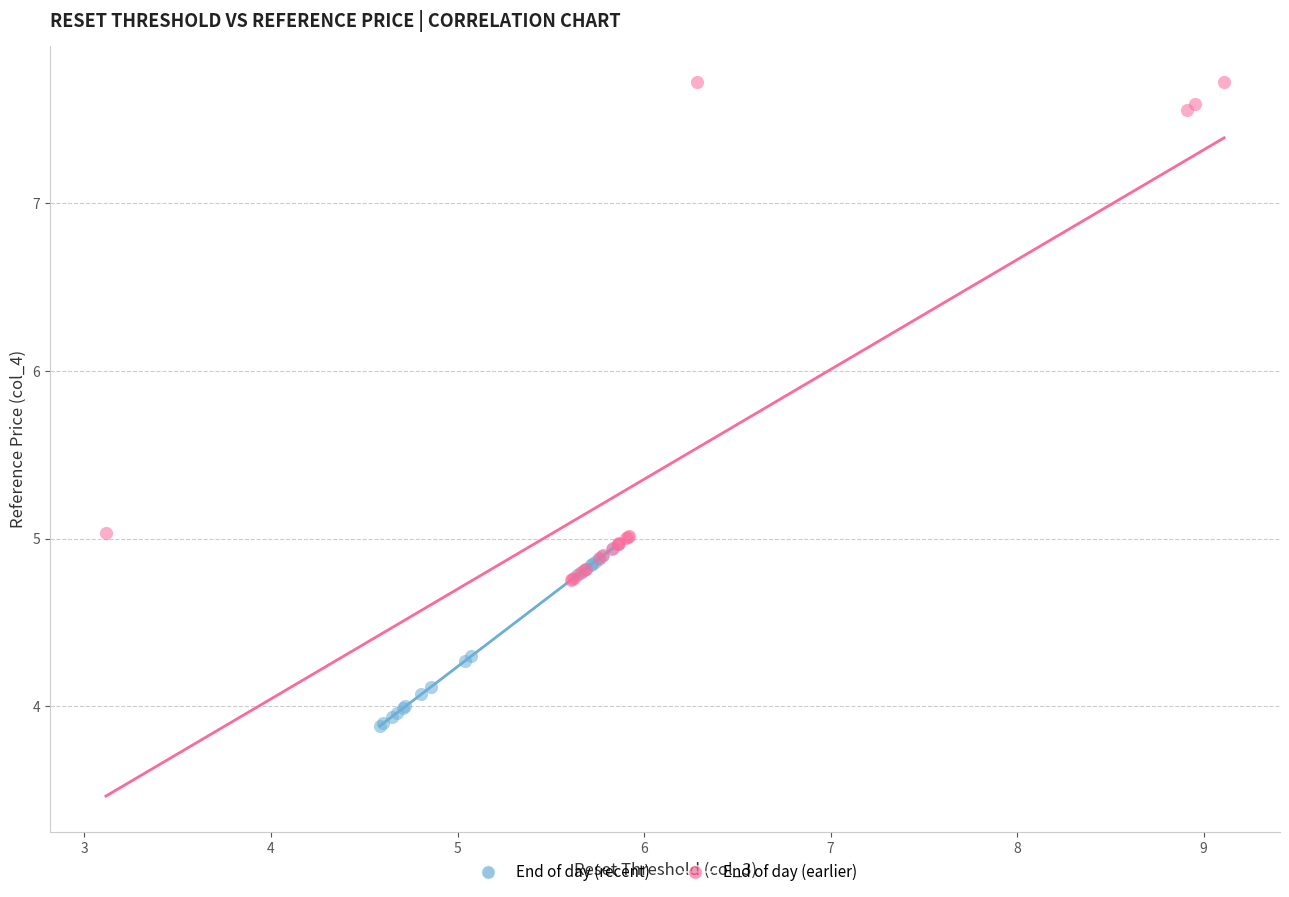

Which series has the largest Y range (max minus min)?

End of day (earlier)